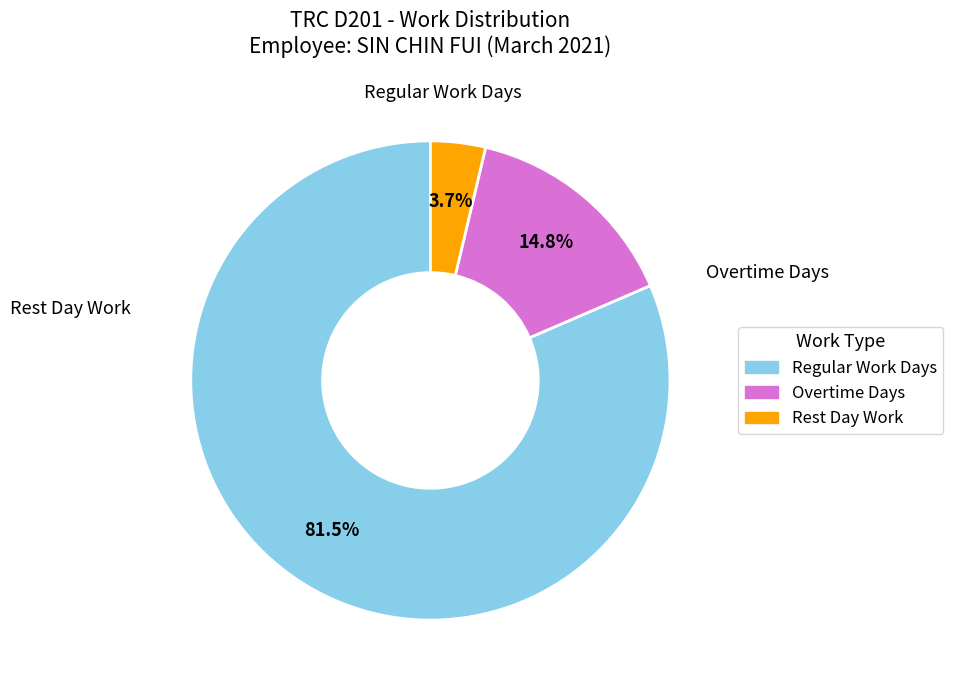

How many segments does this pie chart have?

3